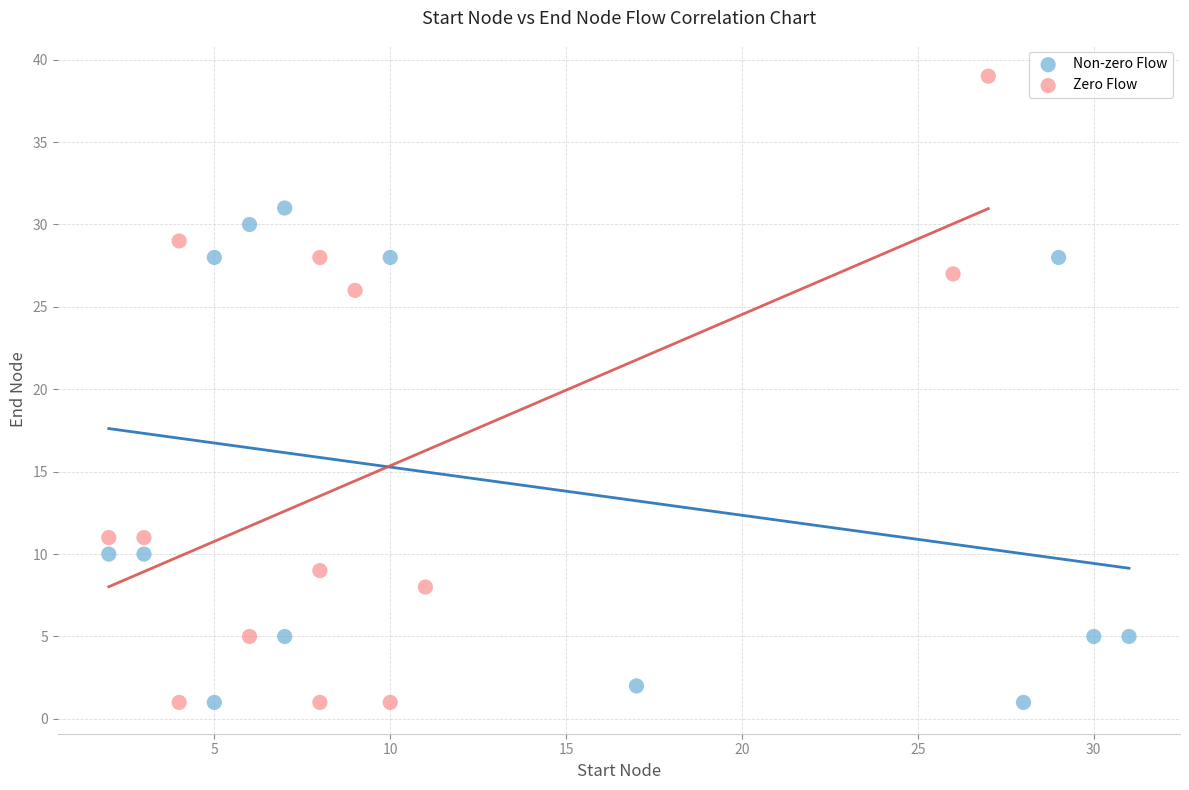

Which series contains the highest Y value?

Zero Flow